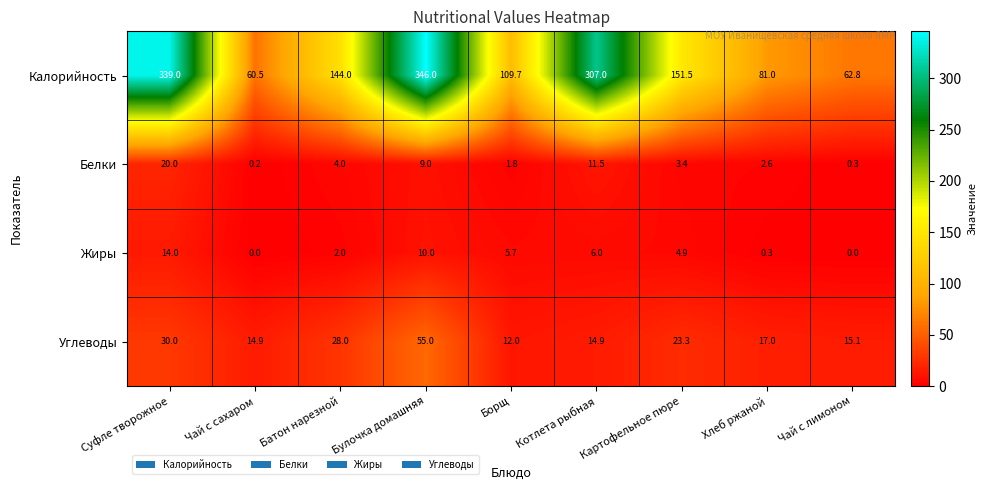

At which category does the chart reach its peak across all series?

Булочка домашняя